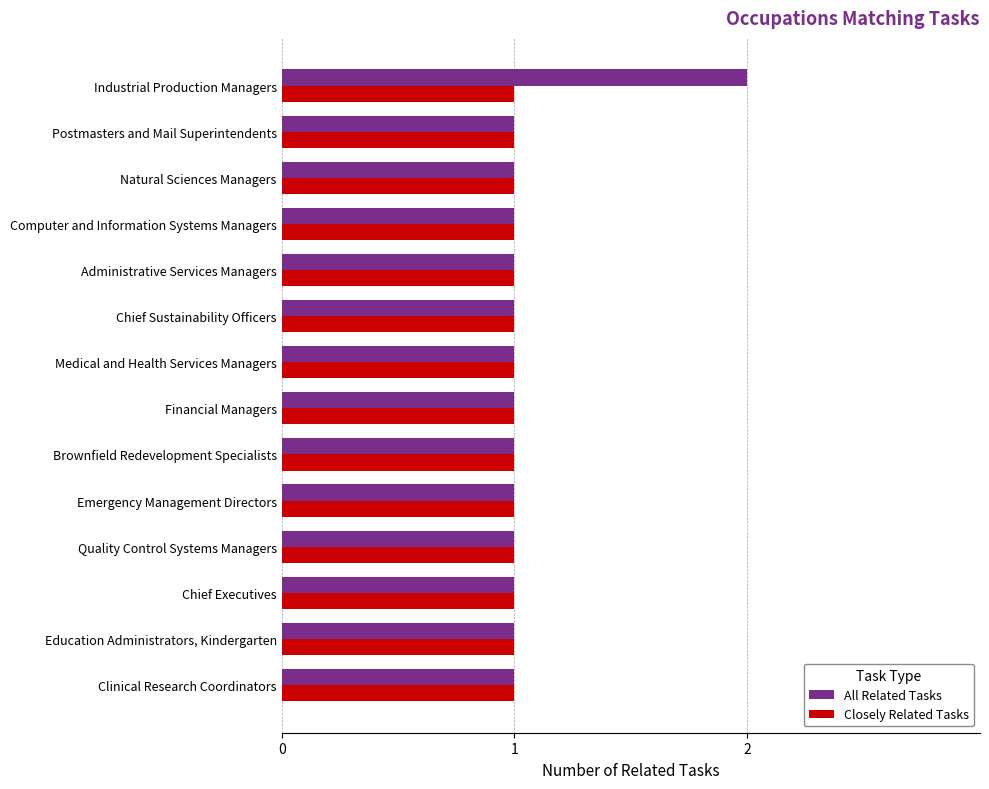

What are all the series names shown in the legend?

All Related Tasks, Closely Related Tasks